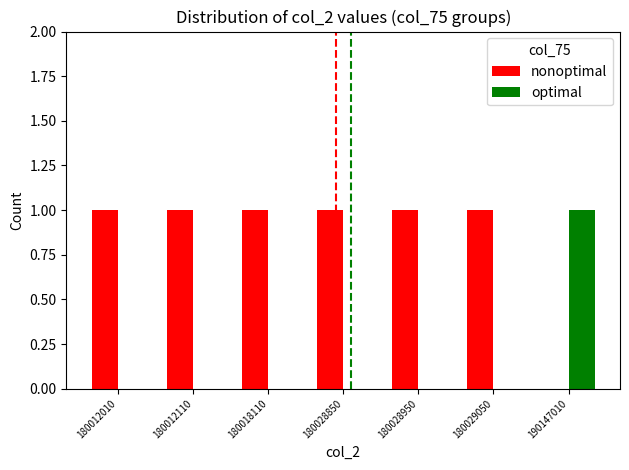

What is the sum of all nonoptimal values?

6